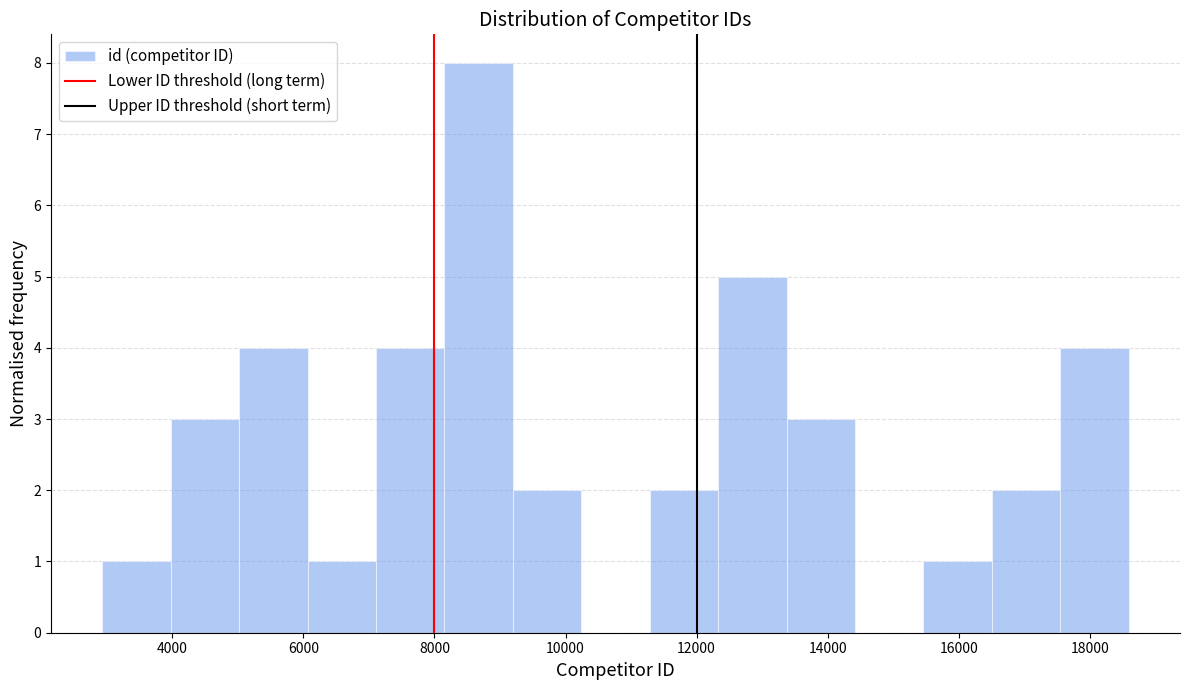

Reading left to right, transcribe this chart: for each bar, give the range it covers on the x-axis and its height. Neither the bar edges nor the heights are printed on the chart, so give them approximately, as read against the axes.

3000 to 4000: 1
4000 to 5000: 3
5000 to 6000: 4
6000 to 7200: 1
7200 to 8200: 4
8200 to 9200: 8
9200 to 10200: 2
10200 to 11200: 0
11200 to 12400: 2
12400 to 13400: 5
13400 to 14400: 3
14400 to 15400: 0
15400 to 16600: 1
16600 to 17600: 2
17600 to 18600: 4